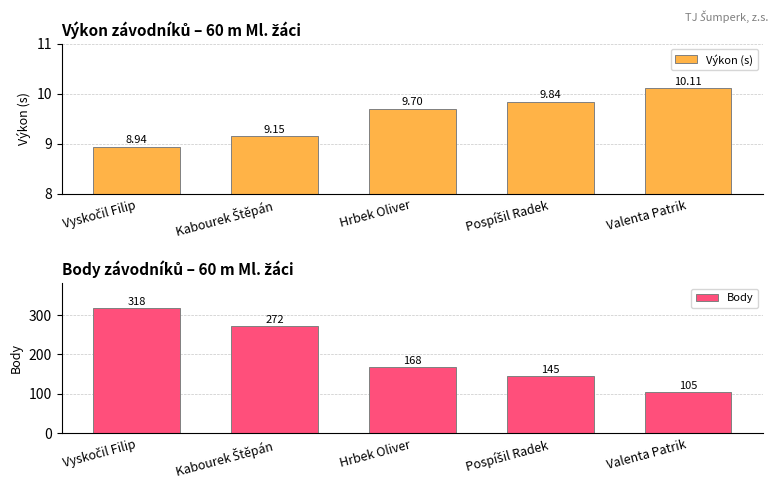

How many distinct data groups are displayed?

2